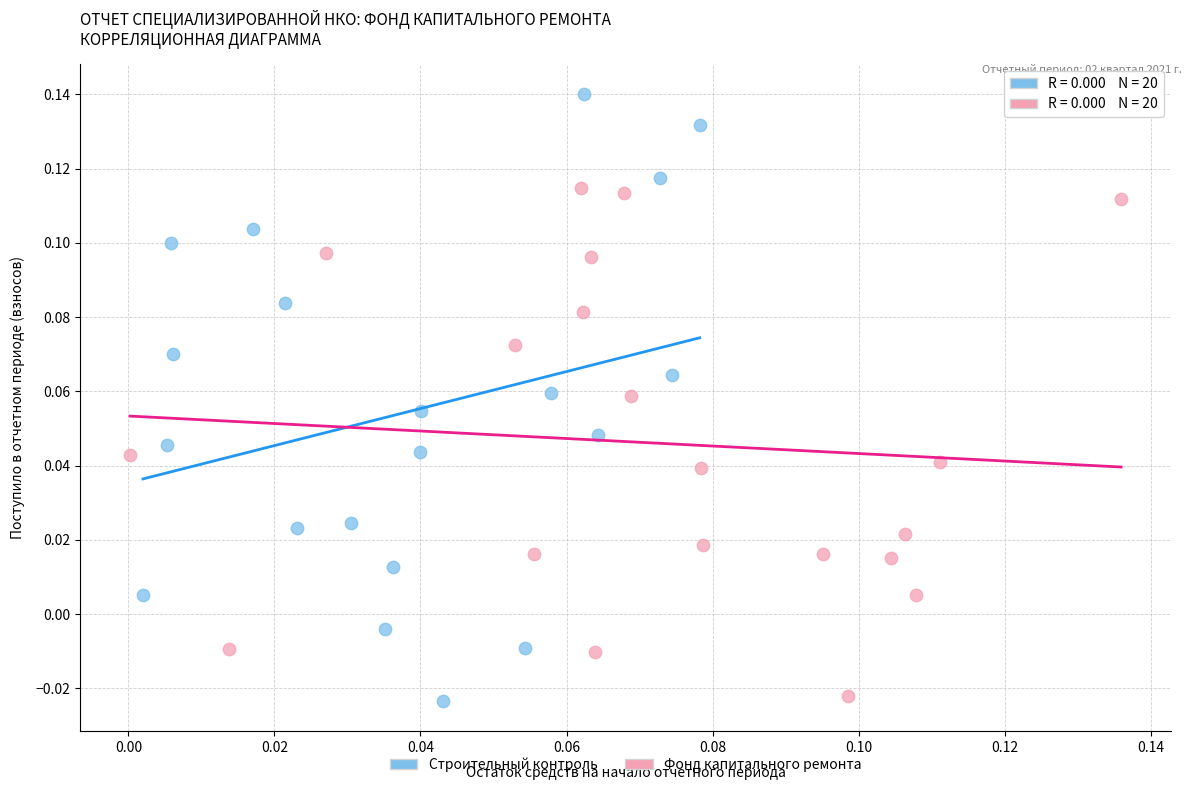

Which series contains the highest Y value?

Строительный контроль